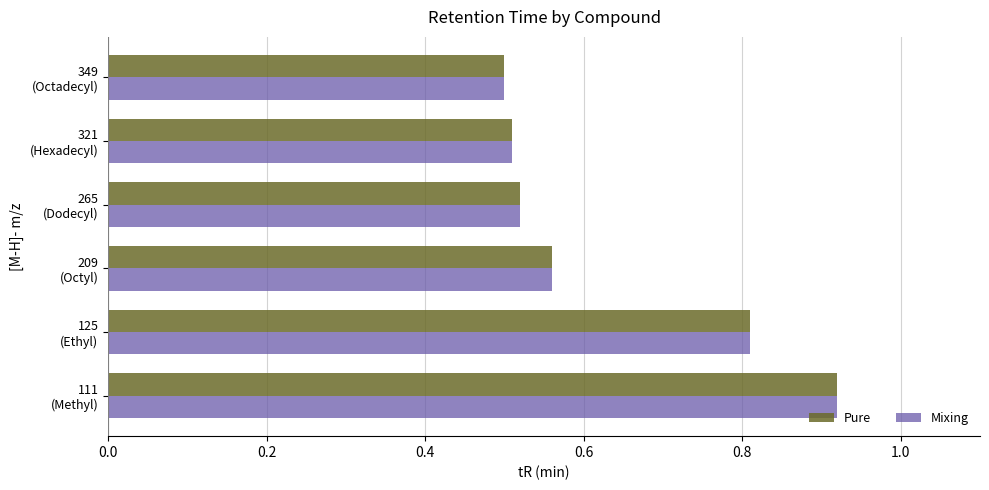

Rank the categories by Mixing value from lowest to highest.

349
(Octadecyl), 321
(Hexadecyl), 265
(Dodecyl), 209
(Octyl), 125
(Ethyl), 111
(Methyl)